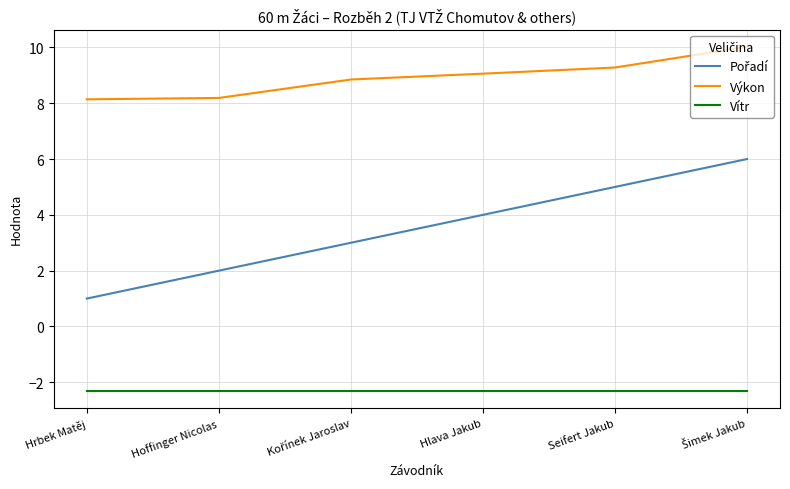

What is the smallest value displayed?

-2.3